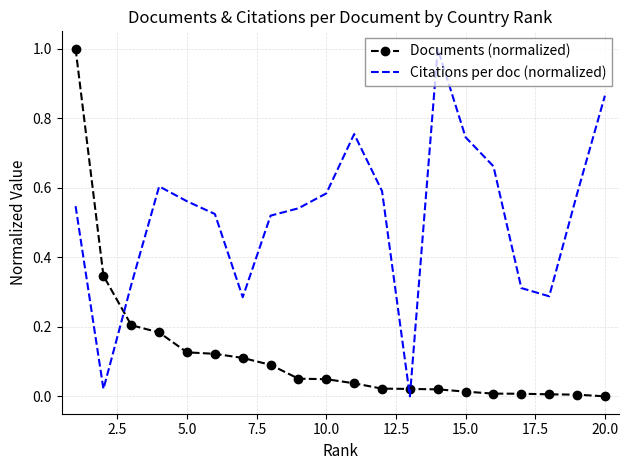

Rank the series by their average value, from highest to lowest.

Citations per doc (normalized), Documents (normalized)